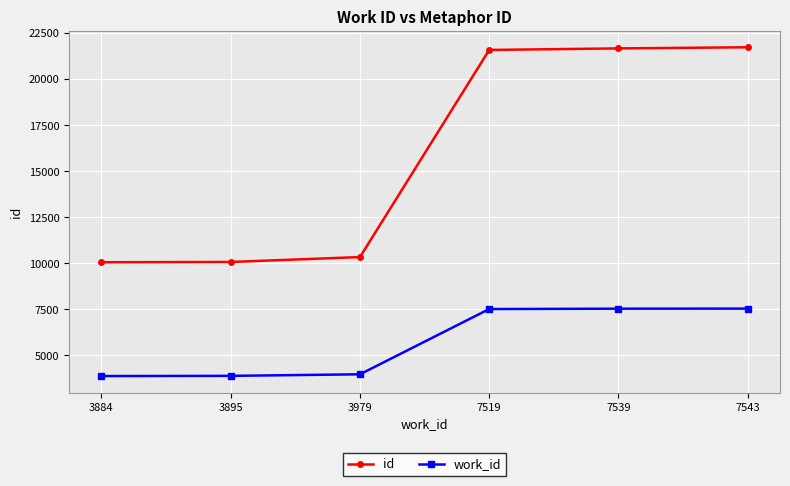

What is the value of the id point at the 2nd from the left?

10073